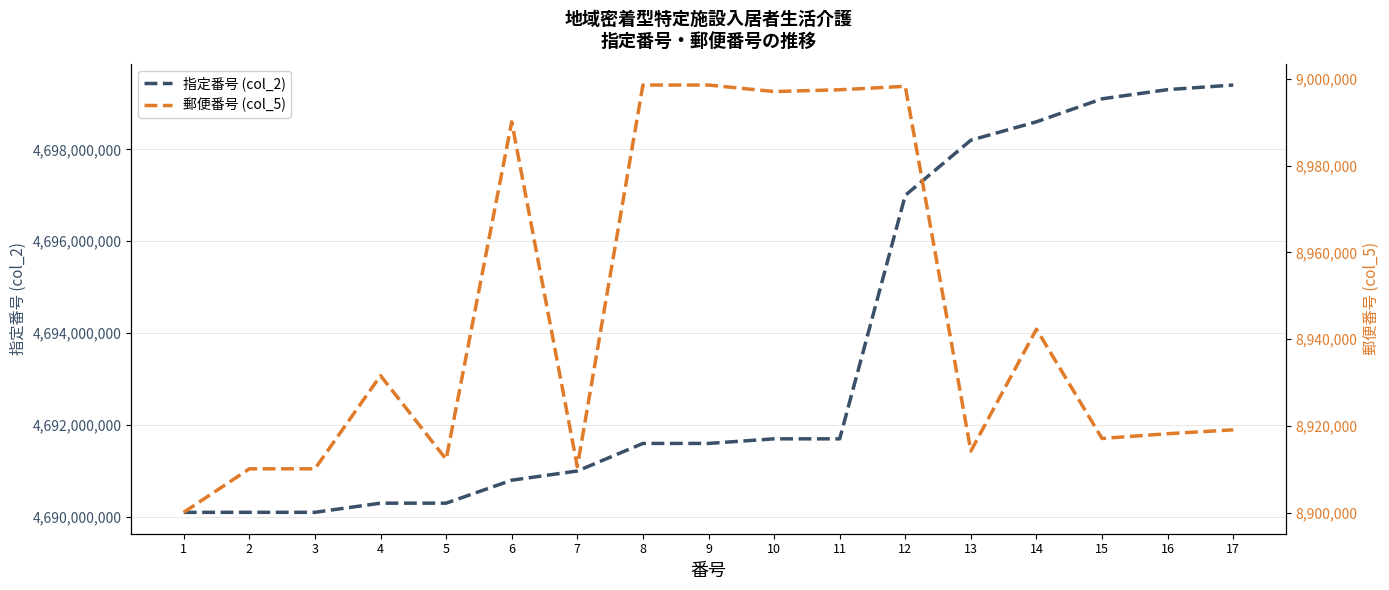

At which label is 指定番号 (col_2) closest to 4694750040?

12